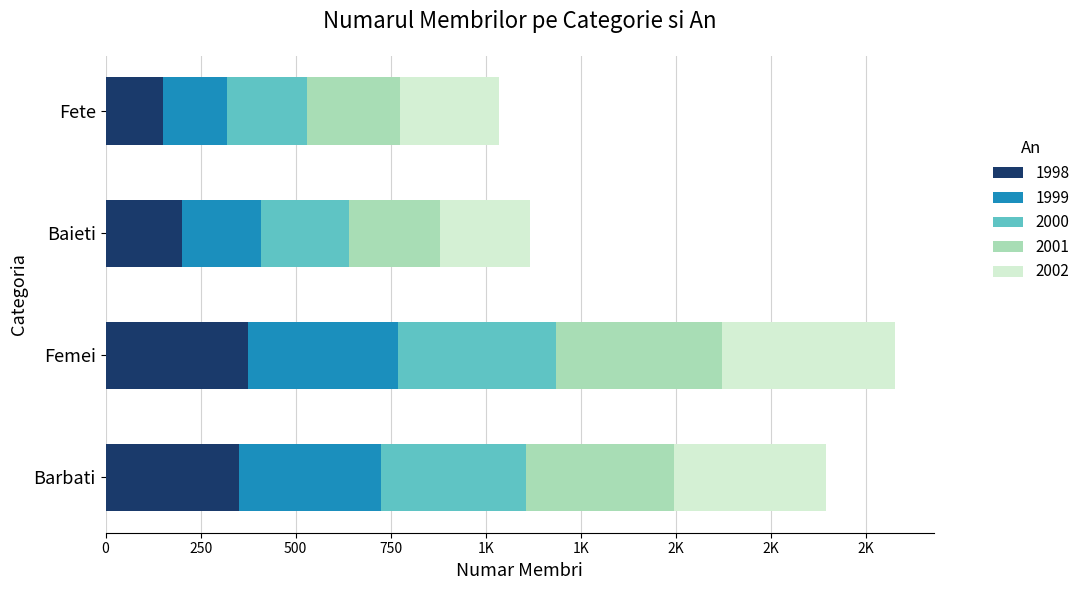

Reading left to right, transcribe all the data shown in this chart.

1998: Barbati=350	Femei=375	Baieti=200	Fete=150
1999: Barbati=375	Femei=395	Baieti=210	Fete=170
2000: Barbati=380	Femei=415	Baieti=230	Fete=210
2001: Barbati=390	Femei=435	Baieti=240	Fete=245
2002: Barbati=400	Femei=455	Baieti=235	Fete=260